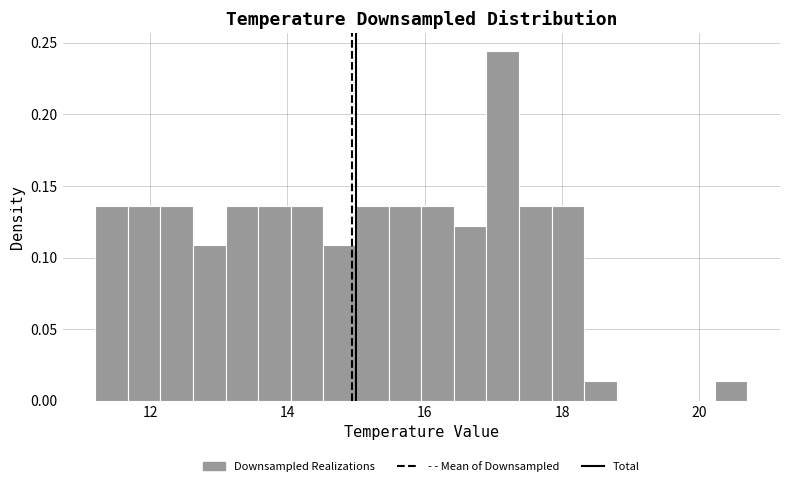

Read against the x-axis, roughly where is the centre of the tallest bar?

17.2